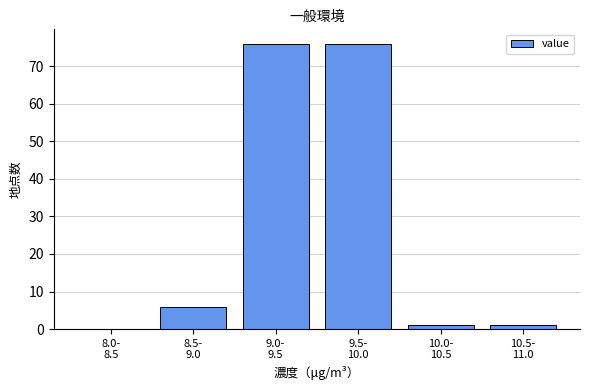

What is the greatest value displayed?

76